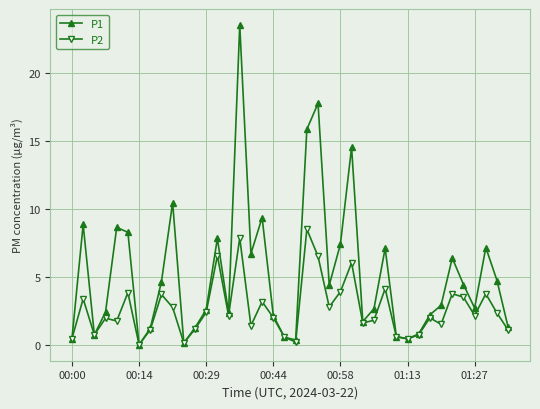

What is the value of the P2 point at the 40th from the left?

1.1